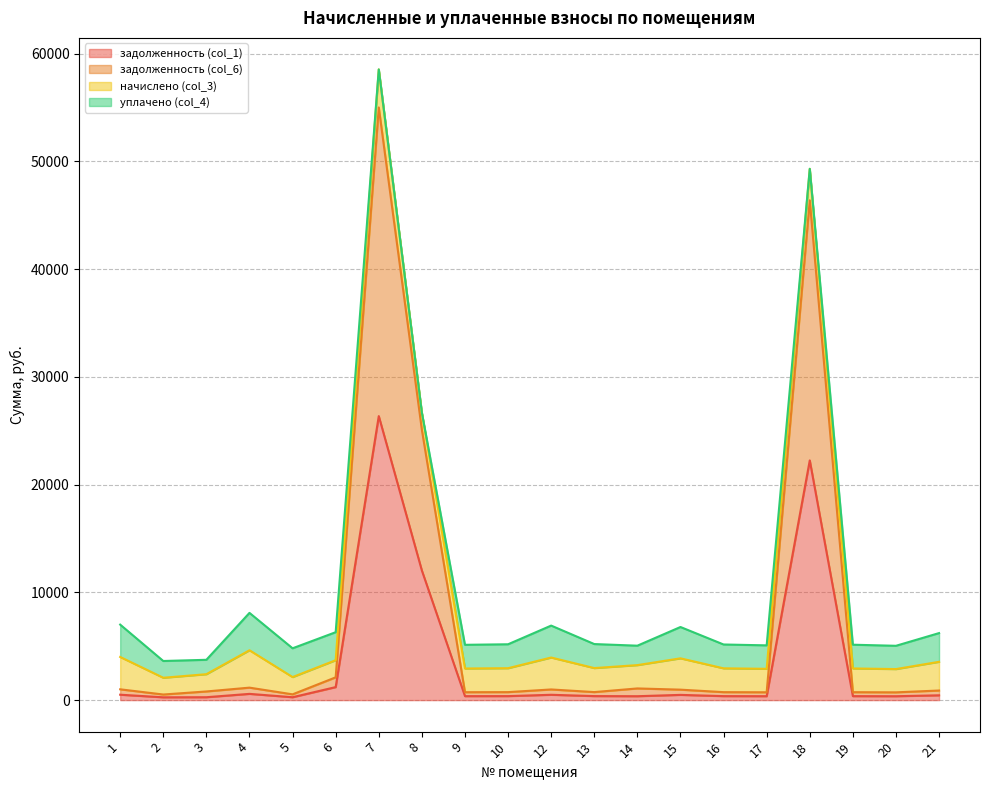

What is the value of the задолженность (col_6) point at the 11th from the left?

987.8